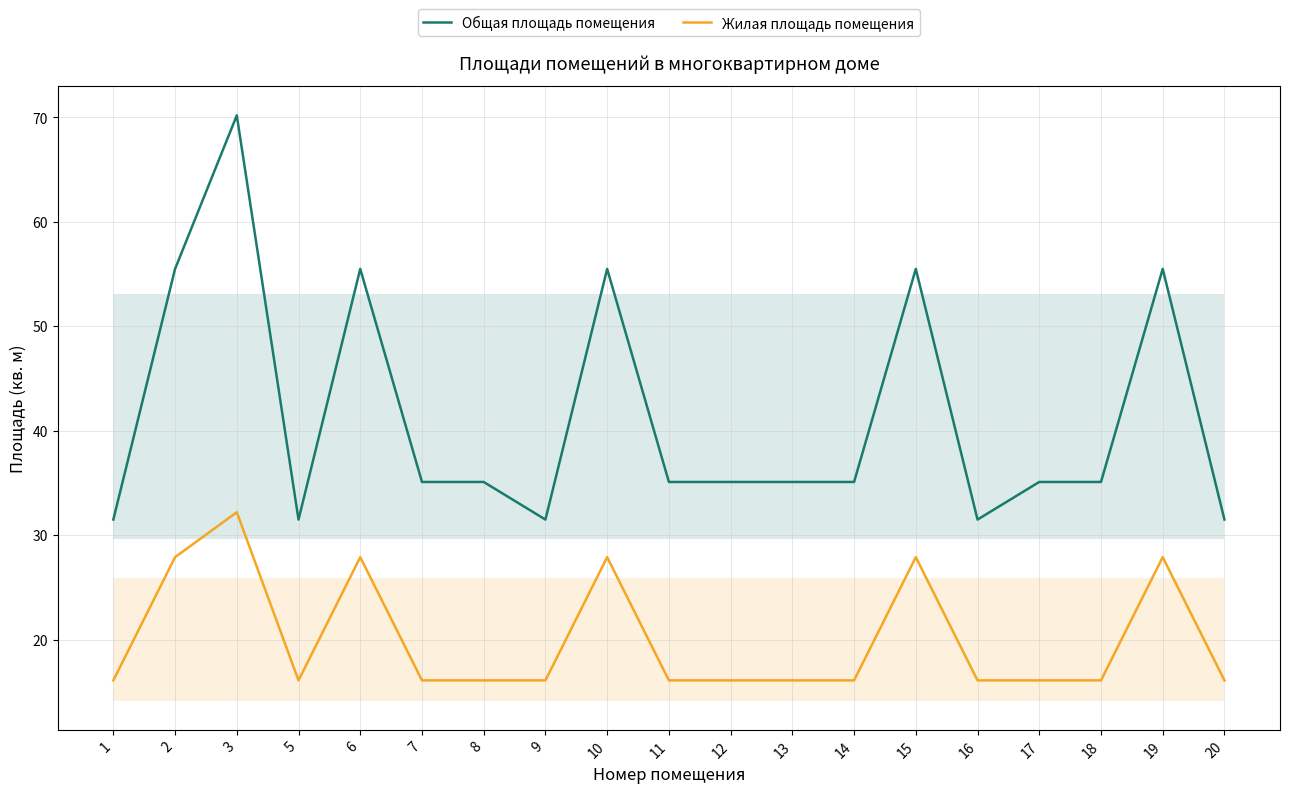

Which series has the largest total across all categories?

Общая площадь помещения